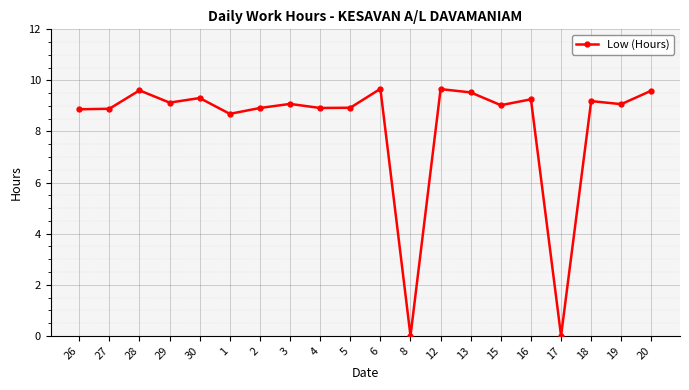

What is the difference between the maximum and second lowest values?

9.7